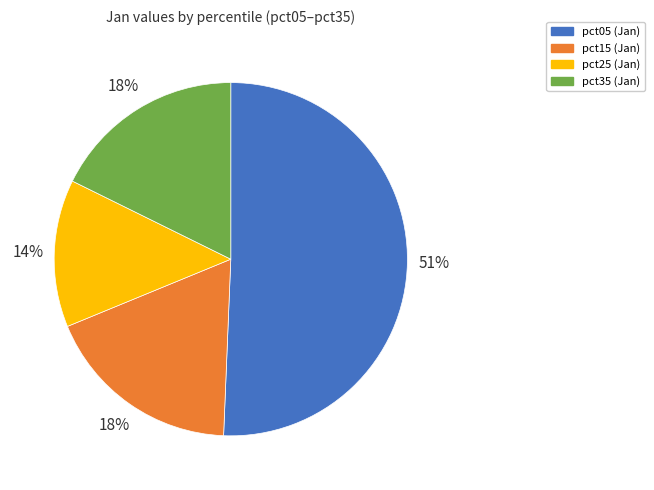

Is there any slice that represents more than half of the pie?

Yes